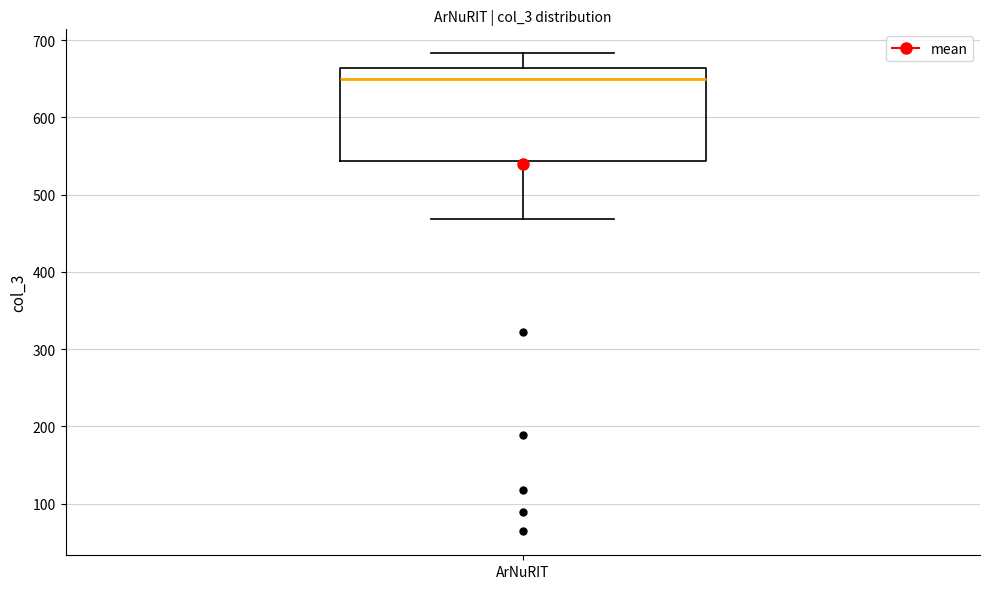

Read this box plot against the y-axis: the position of the median line, the range covered by the box, and the ends of both whiskers. The values are not printed on the chart, so give them approximately, as read against the axis.

median 650, box 540 to 660, whiskers 470 to 680